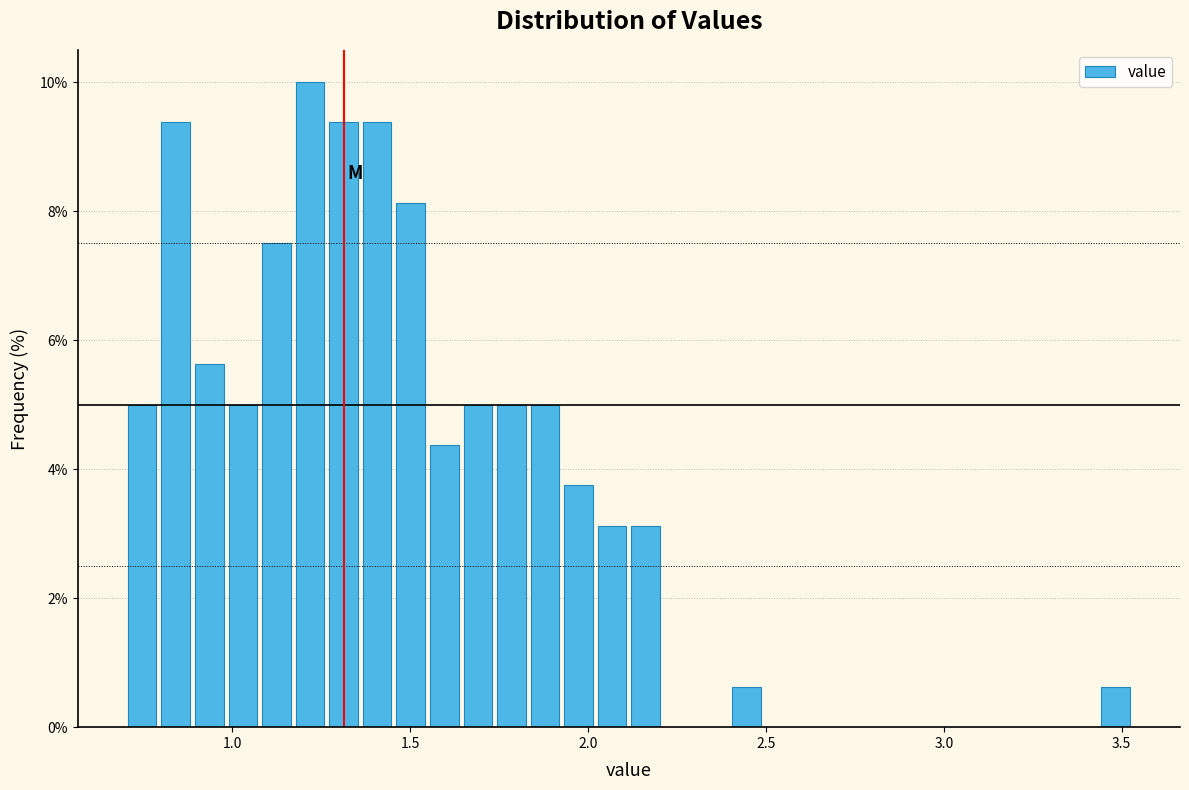

Read against the x-axis, roughly where is the centre of the tallest bar?

1.20